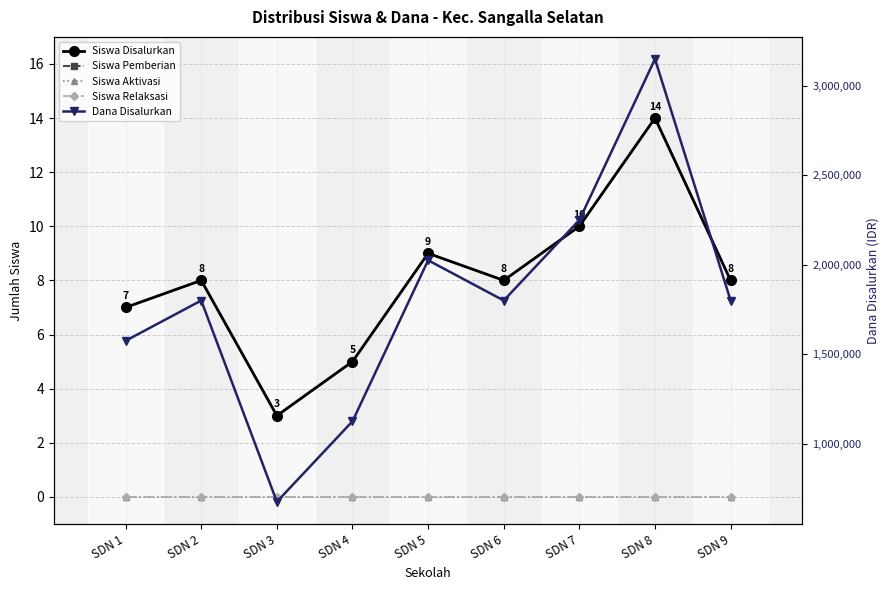

The value of Siswa Pemberian at SDN 8 is 14. True or false?

True